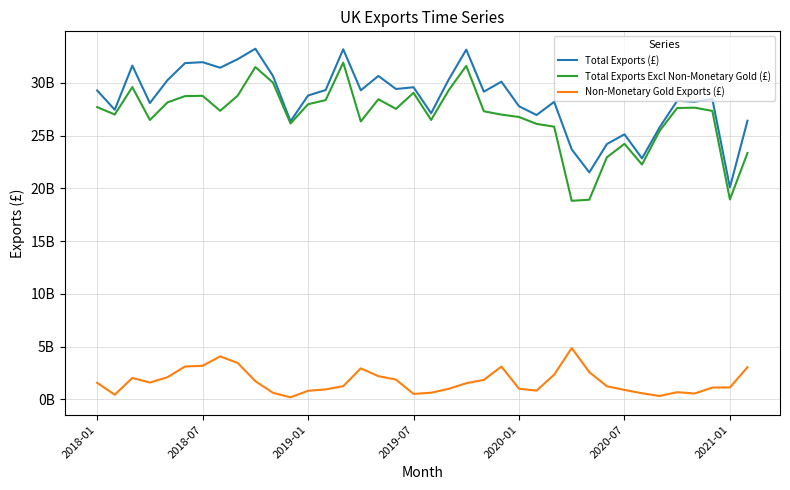

True or false: Total Exports Excl Non-Monetary Gold (£) and Total Exports (£) cross at least once.

False